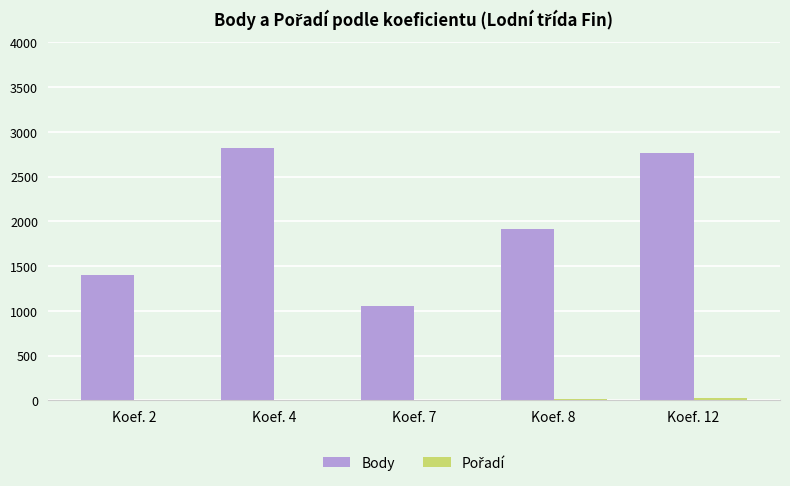

What is the highest value of the Body series?

2816.0